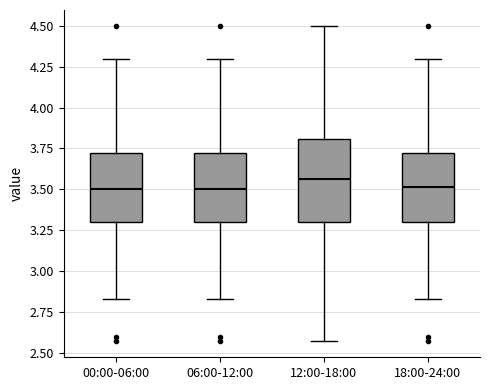

Reading left to right, transcribe this box plot: for each box, give where its median line is, the range the box spans, and where its two whiskers end, as read against the y-axis. The values are not printed on the chart, so give them approximately, as read against the axis.

00:00-06:00: median 3.50, box 3.30 to 3.75, whiskers 2.85 to 4.30
06:00-12:00: median 3.50, box 3.30 to 3.75, whiskers 2.85 to 4.30
12:00-18:00: median 3.55, box 3.30 to 3.80, whiskers 2.55 to 4.50
18:00-24:00: median 3.50, box 3.30 to 3.75, whiskers 2.85 to 4.30